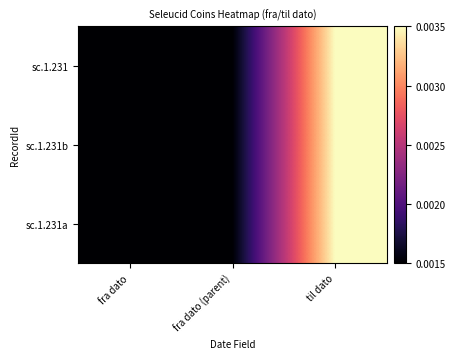

List the series in order of their peak value, highest first.

sc.1.231, sc.1.231b, sc.1.231a